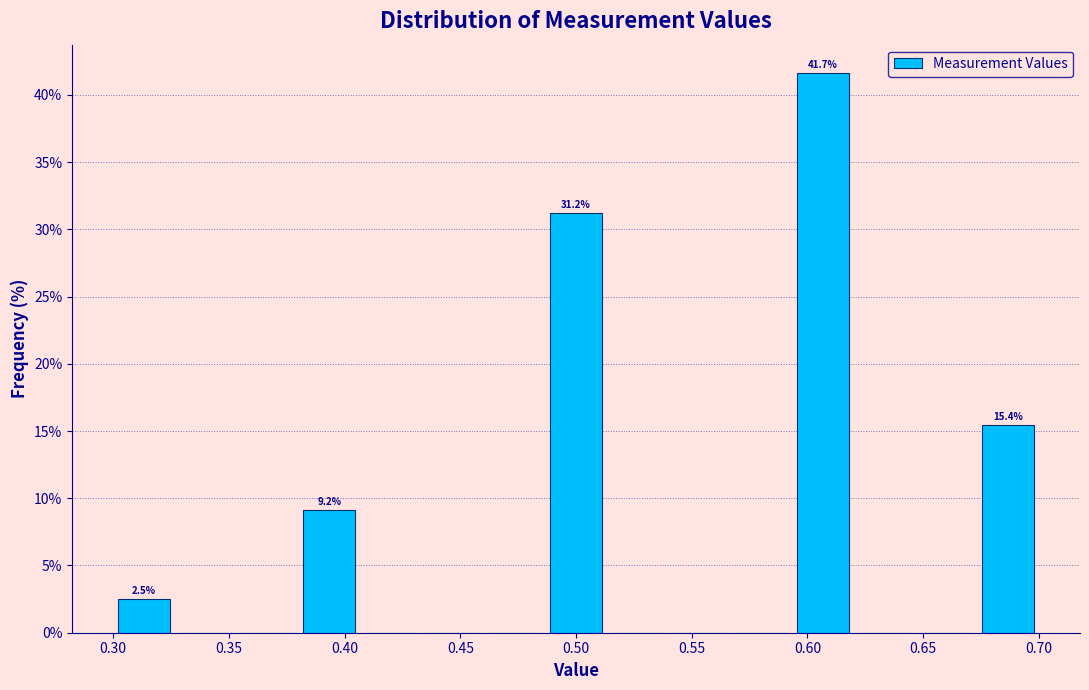

Which range on the x-axis has the tallest bar?

0.595 to 0.620